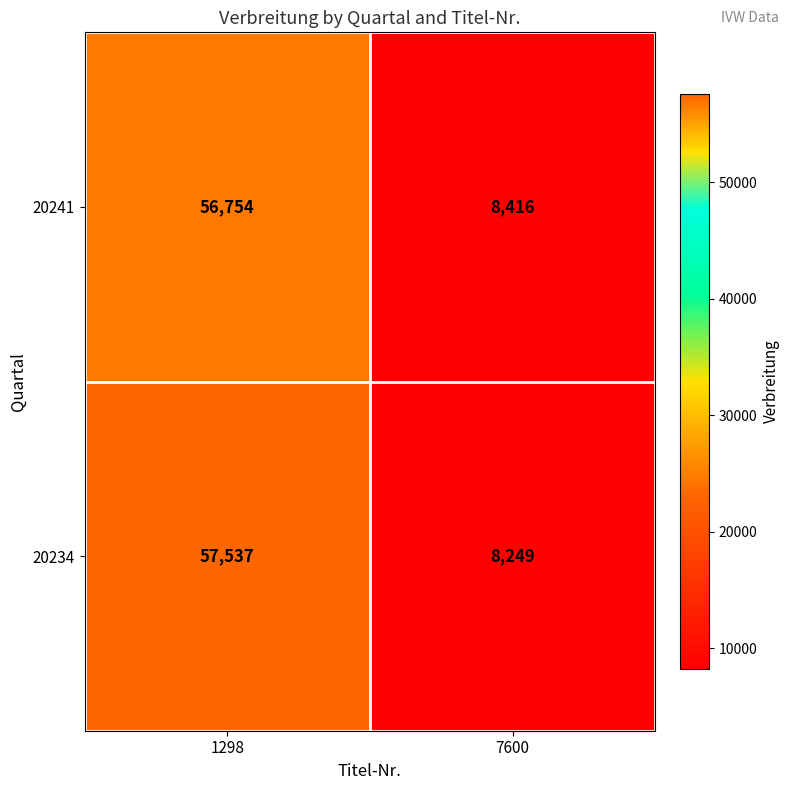

What is the approximate value of 20234 at 7600, to the nearest 10?

8250